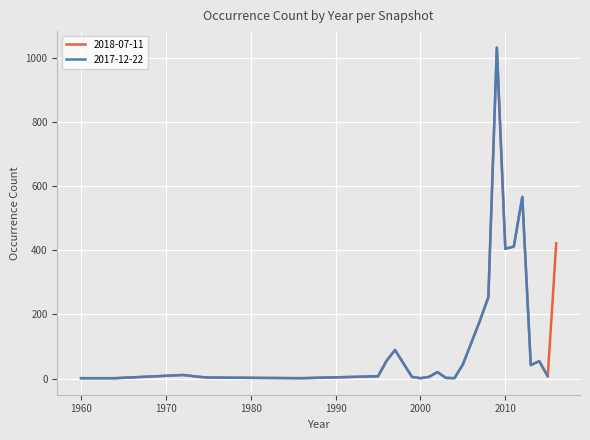

What is the value of the 2017-12-22 point at the 6th from the left?

3